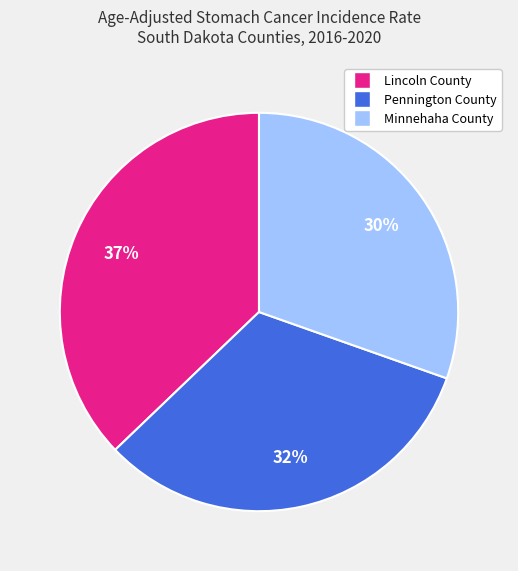

To the nearest percent, what is the difference between the largest and smallest slice percentages?

7%